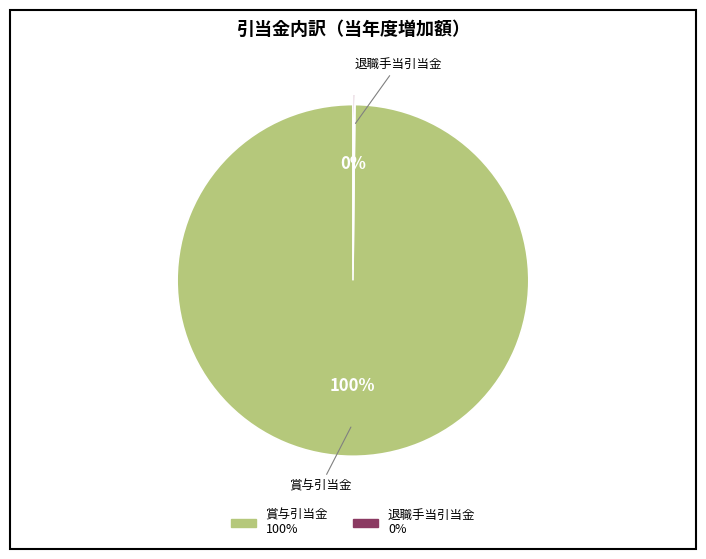

Is there any slice that represents more than half of the pie?

Yes